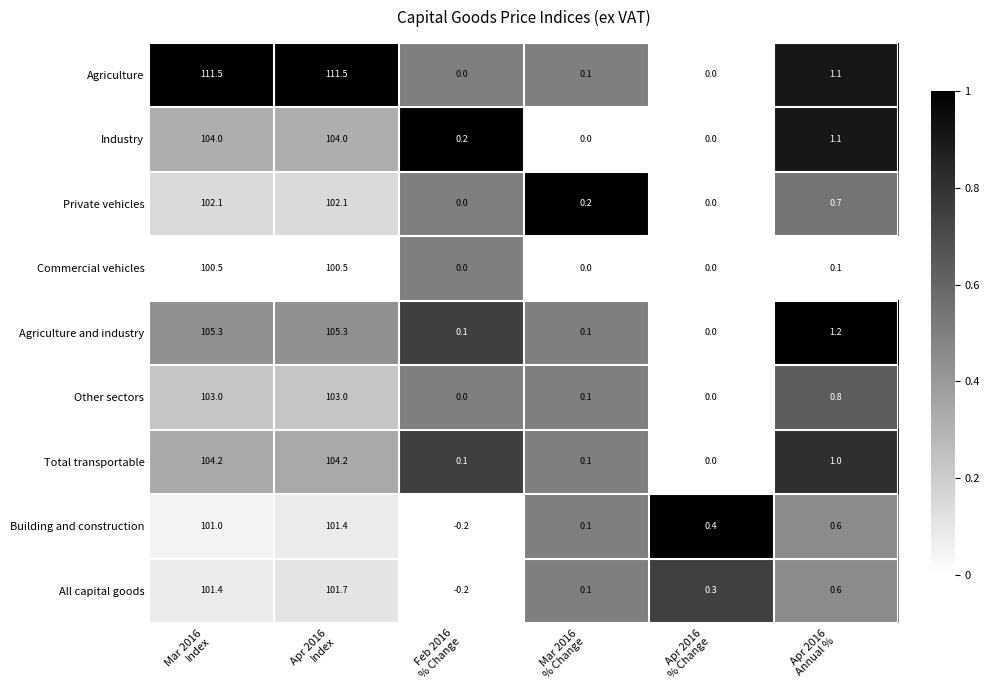

List the series in order of their peak value, highest first.

Agriculture, Agriculture and industry, Total transportable, Industry, Other sectors, Private vehicles, All capital goods, Building and construction, Commercial vehicles